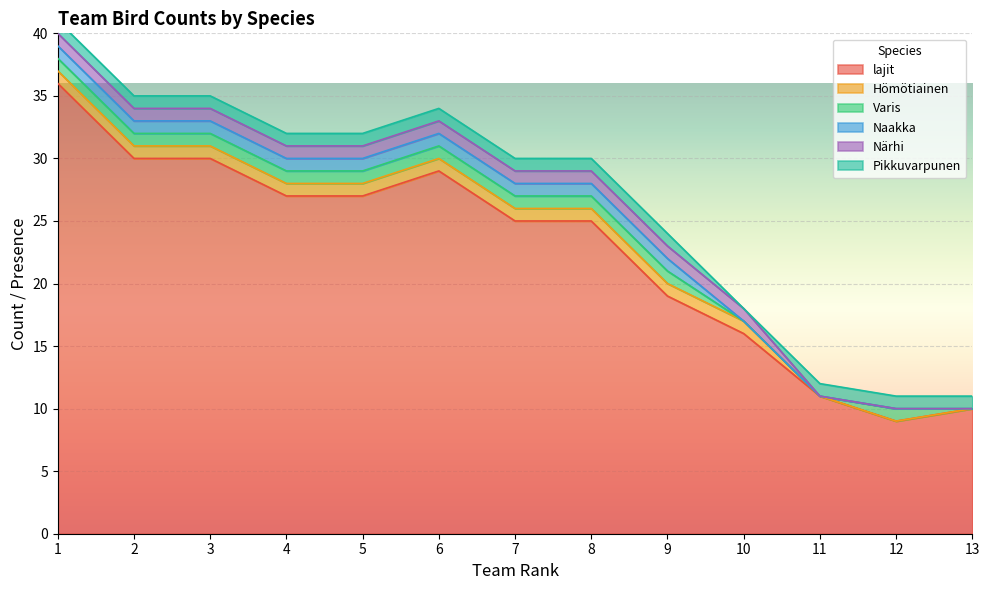

Count the Pikkuvarpunen values in the range 1 to 2.

12